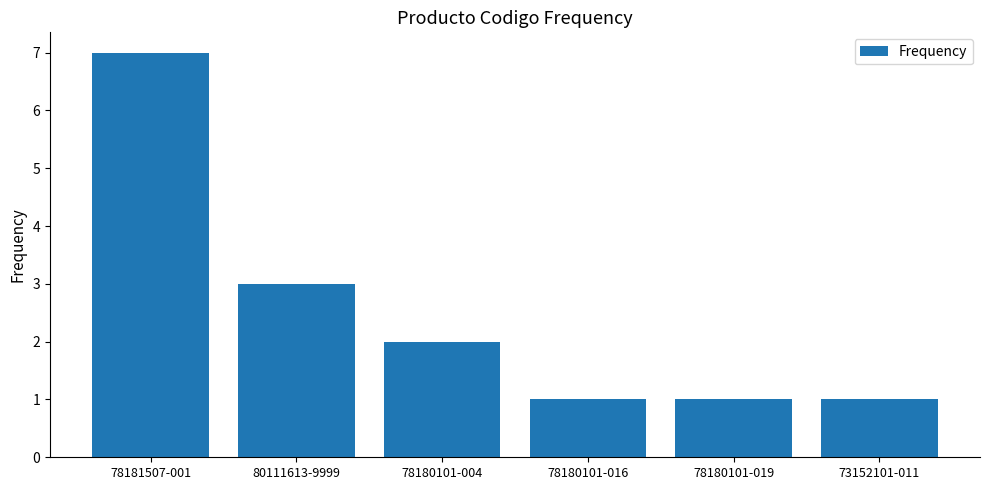

What is the difference between the maximum and second lowest values?

6